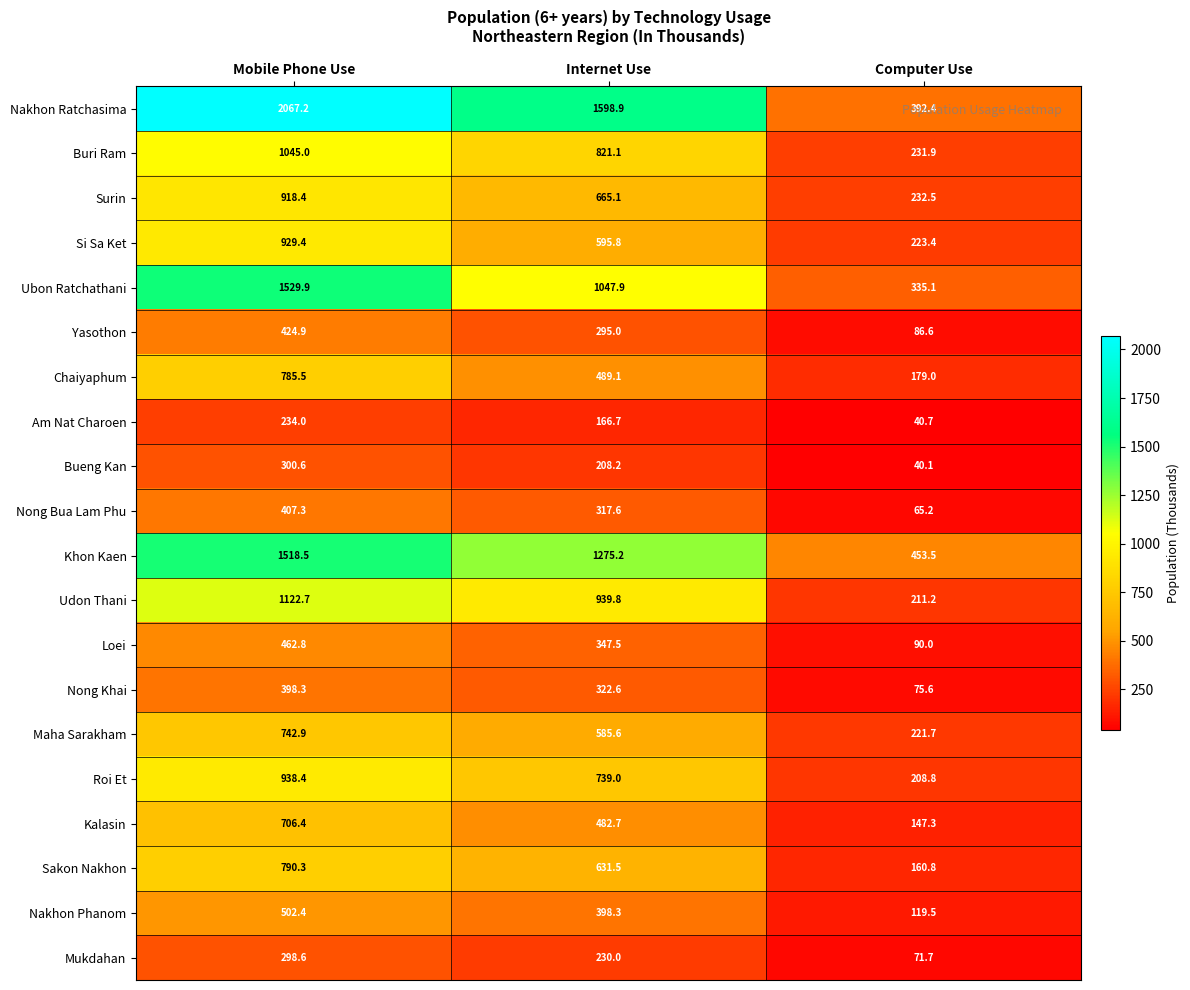

True or false: Chaiyaphum has a value of 785.5 at Mobile Phone Use.

True